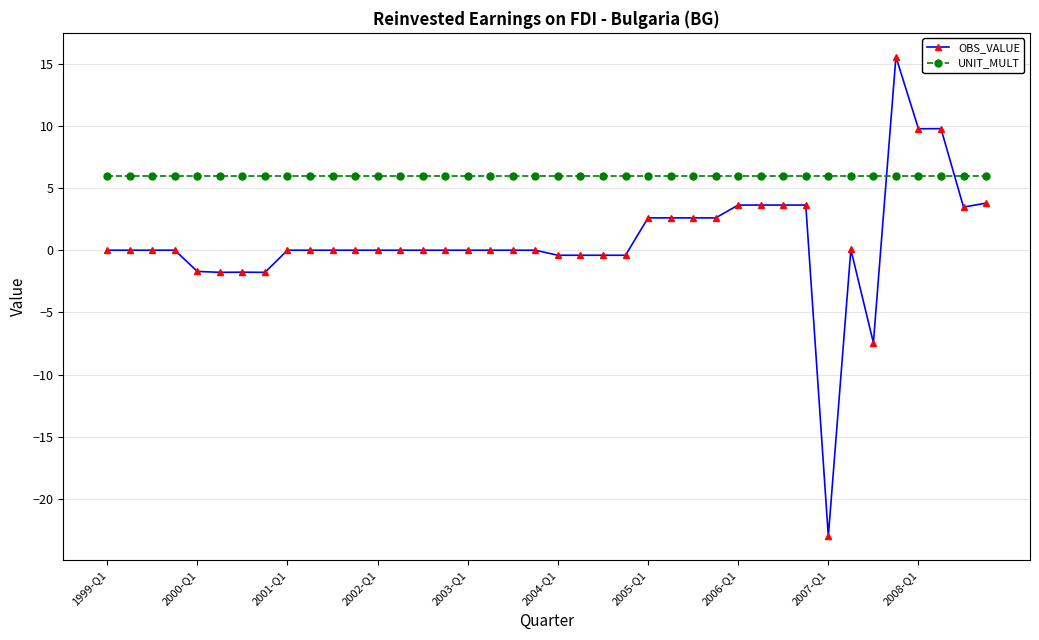

What is the sum of all UNIT_MULT values?

240.0